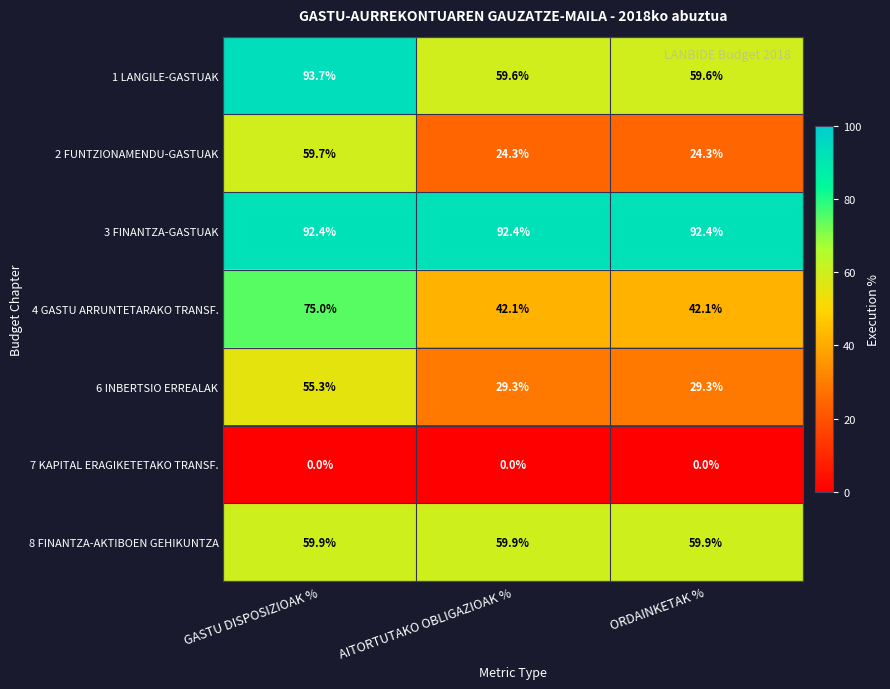

Rank the series by their maximum value, from highest to lowest.

1 LANGILE-GASTUAK, 3 FINANTZA-GASTUAK, 4 GASTU ARRUNTETARAKO TRANSF., 8 FINANTZA-AKTIBOEN GEHIKUNTZA, 2 FUNTZIONAMENDU-GASTUAK, 6 INBERTSIO ERREALAK, 7 KAPITAL ERAGIKETETAKO TRANSF.